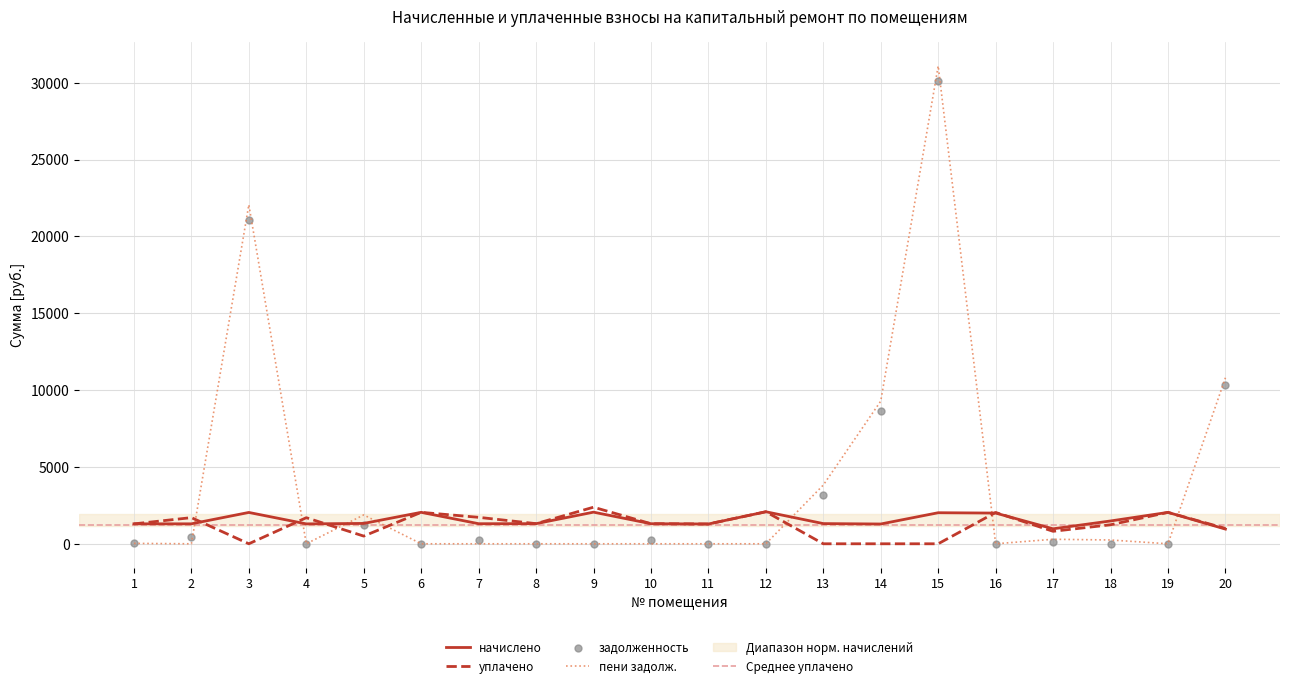

At how many categories does at least one series exceed 11716?

2